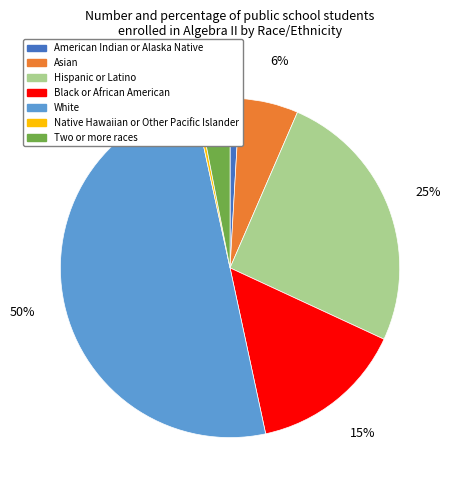

Does Two or more races account for over 50% of the chart?

No